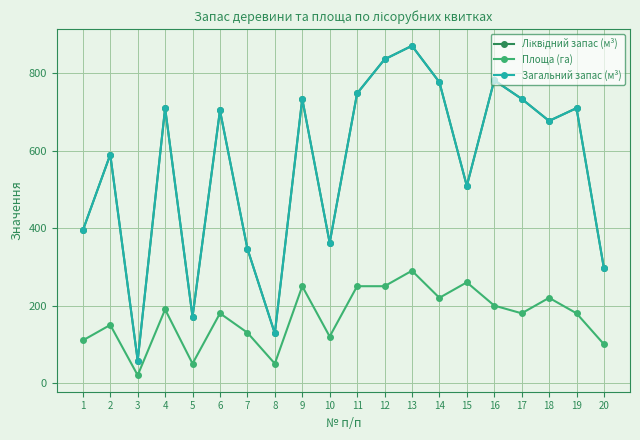

Where is Площа (га) nearest to the value 155?

2